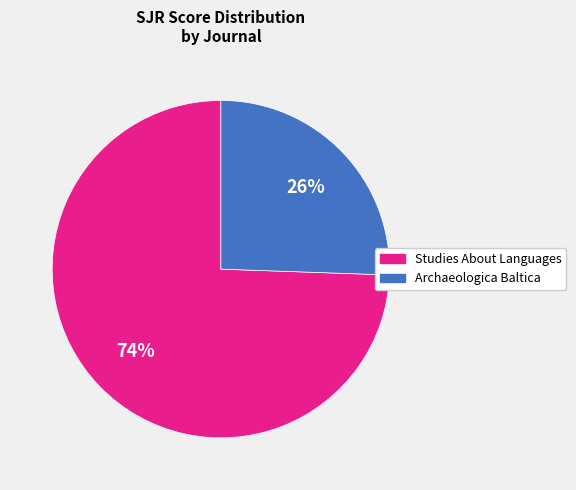

Combined, do Studies About Languages and Archaeologica Baltica account for over 50%?

Yes